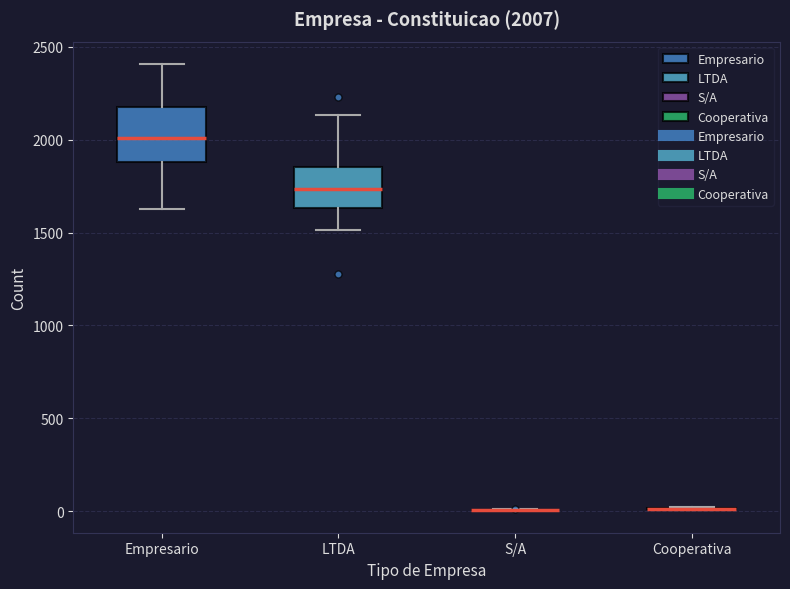

Which box is the tallest, from its lower edge to its upper edge?

Empresario